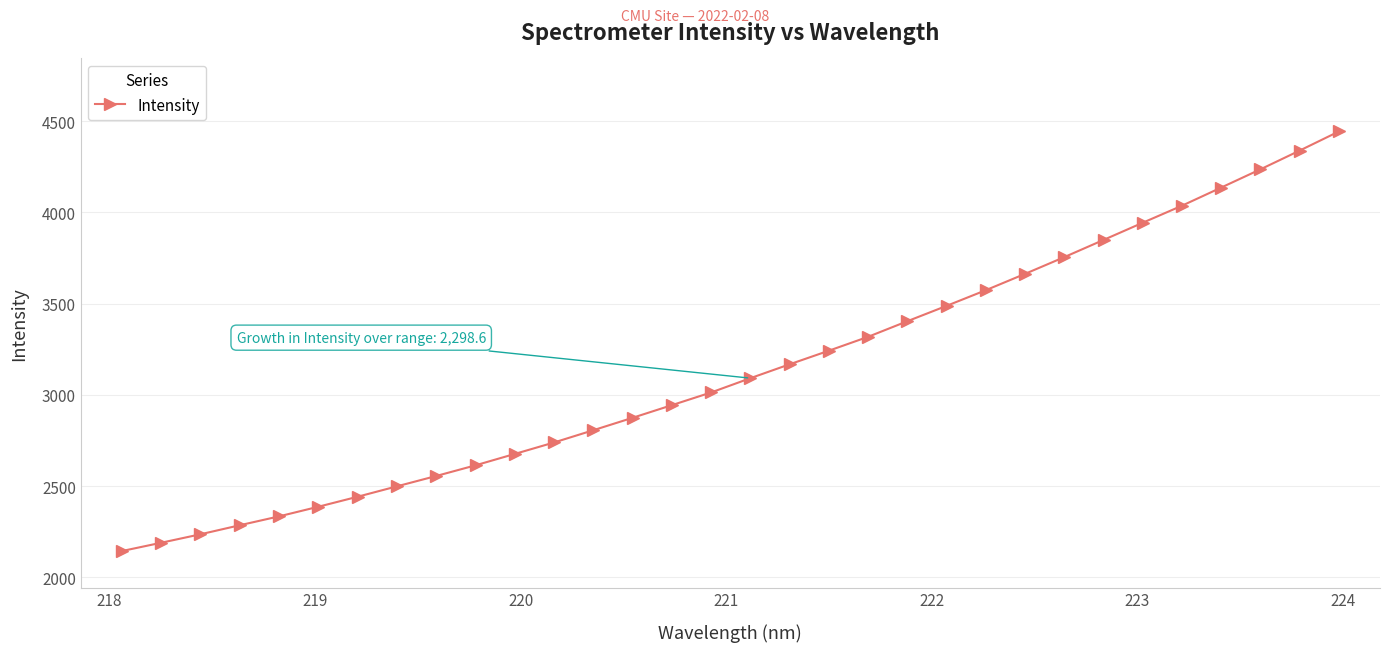

What is the sum of all values?

100437.4